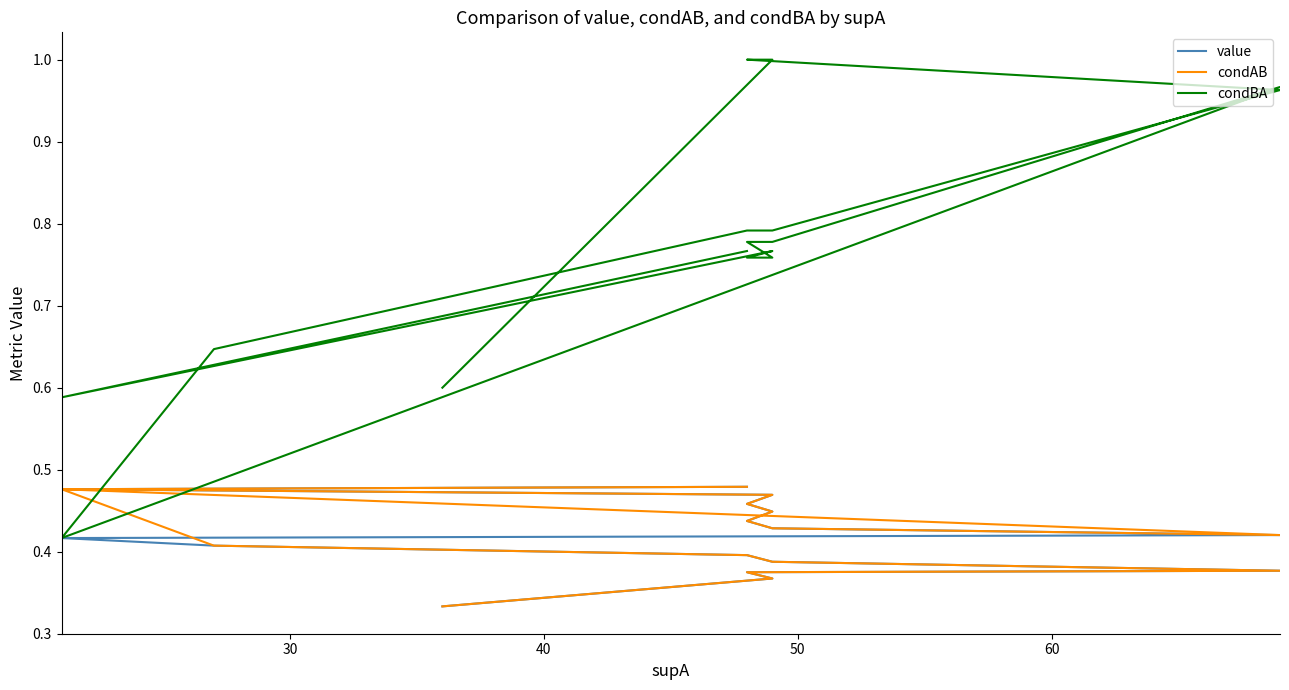

Is this an area chart (filled region under the line)?

No